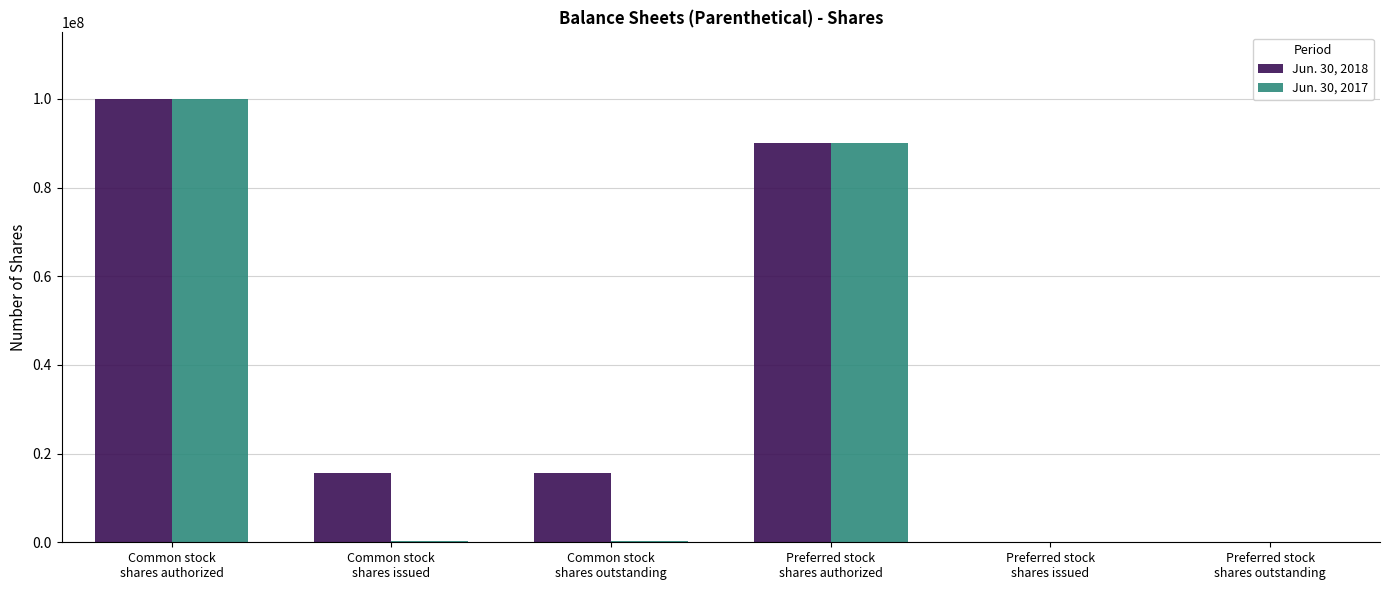

Which series has the largest total across all categories?

Jun. 30, 2018